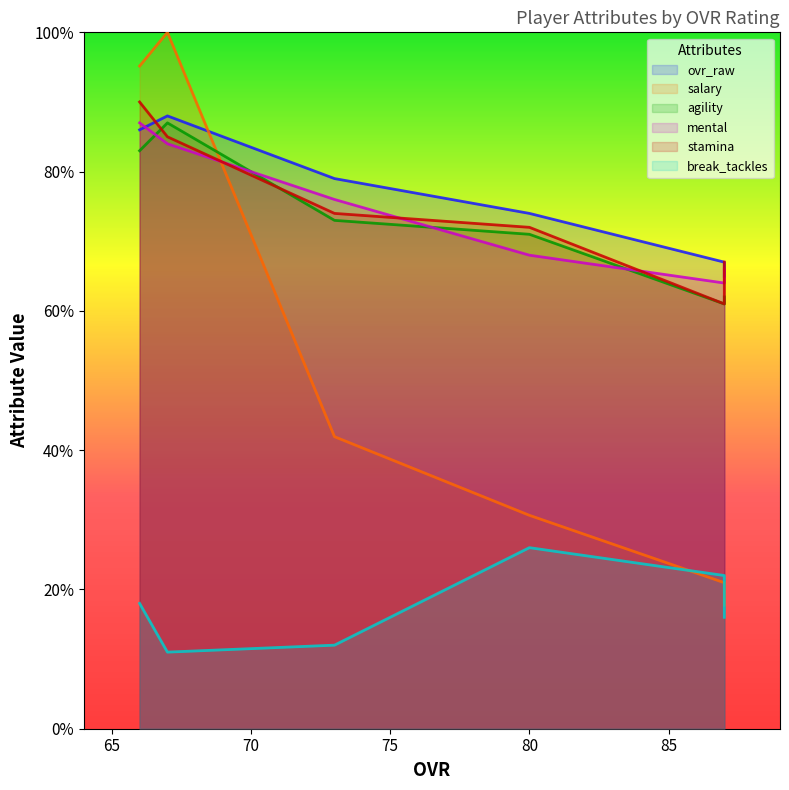

Which series has the largest total across all categories?

ovr_raw